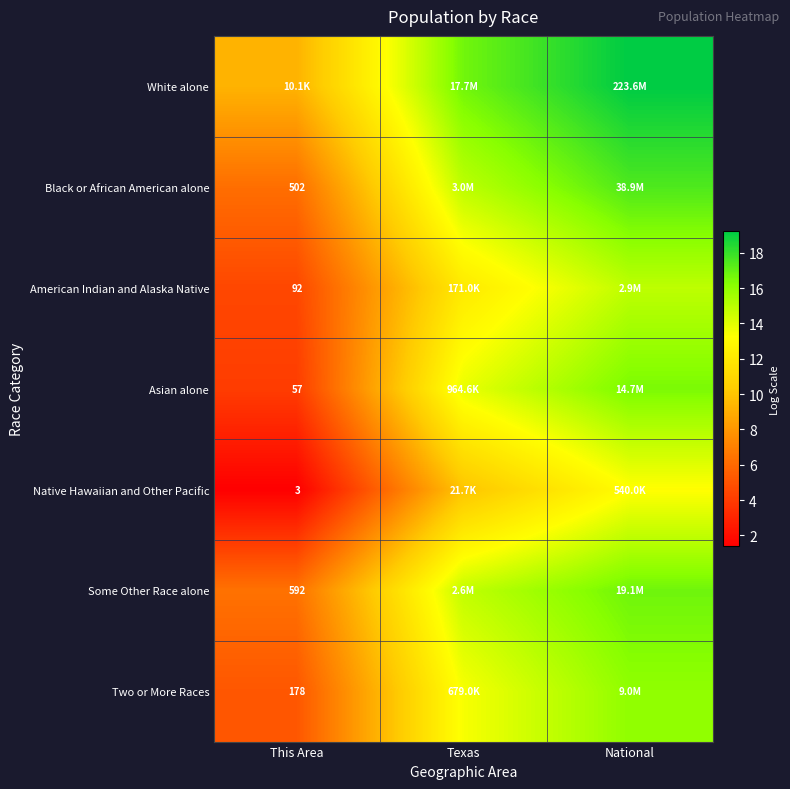

Is the value of Asian alone at This Area greater than the value of Two or More Races at National?

No